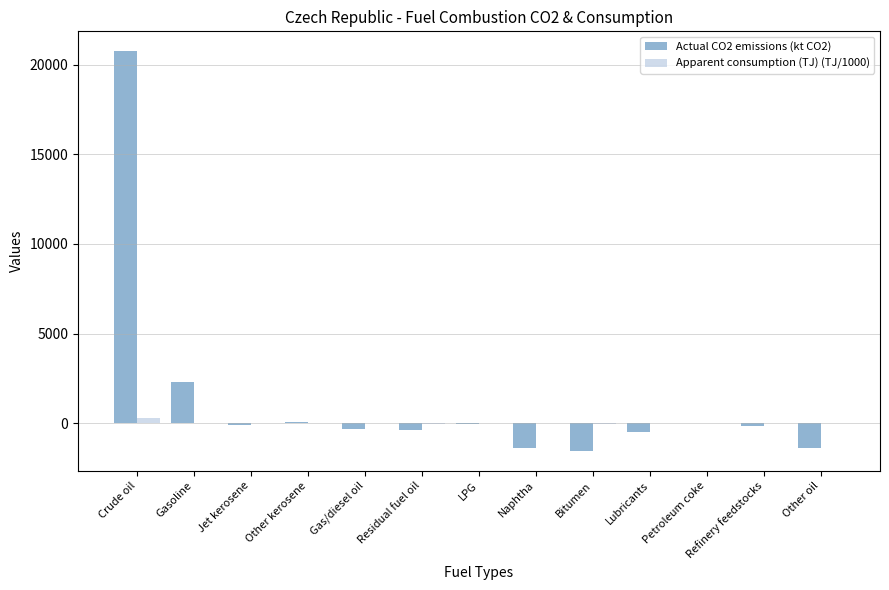

At which category is the sum across all series the highest?

Crude oil